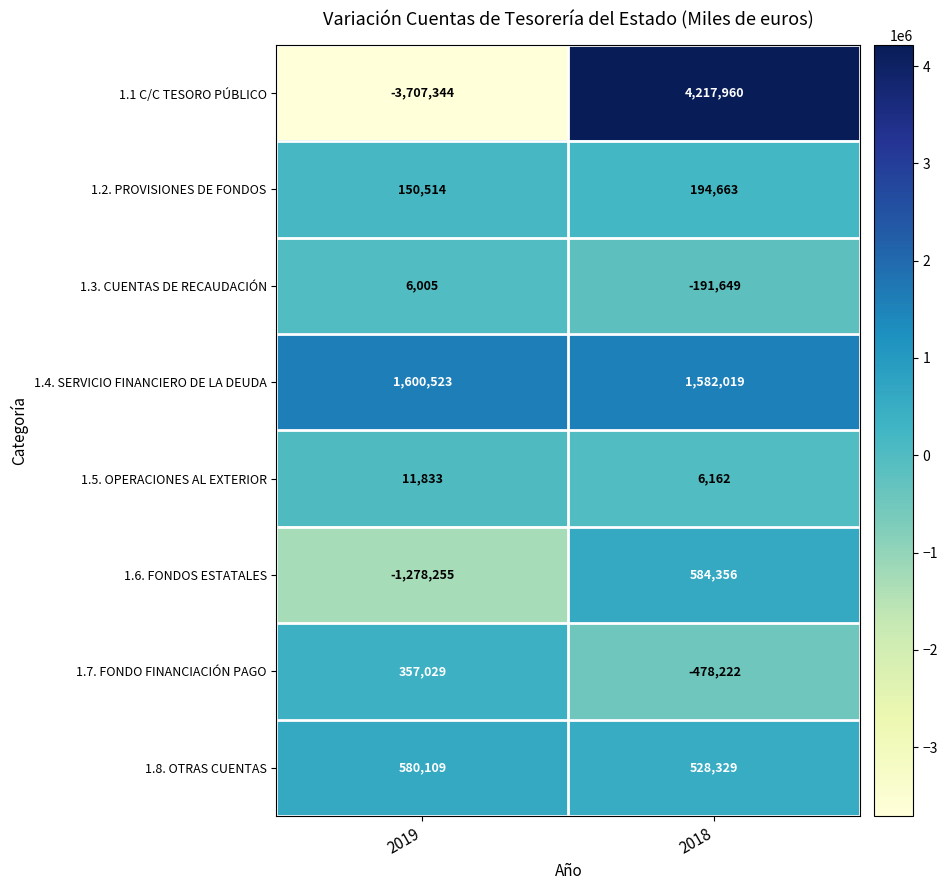

Reading left to right, what are all the values shown in this chart?

1.1 C/C TESORO PÚBLICO: 2019=-3707344	2018=4217960
1.2. PROVISIONES DE FONDOS: 2019=150514	2018=194663
1.3. CUENTAS DE RECAUDACIÓN: 2019=6005	2018=-191649
1.4. SERVICIO FINANCIERO DE LA DEUDA: 2019=1600523	2018=1582019
1.5. OPERACIONES AL EXTERIOR: 2019=11833	2018=6162
1.6. FONDOS ESTATALES: 2019=-1278255	2018=584356
1.7. FONDO FINANCIACIÓN PAGO: 2019=357029	2018=-478222
1.8. OTRAS CUENTAS: 2019=580109	2018=528329